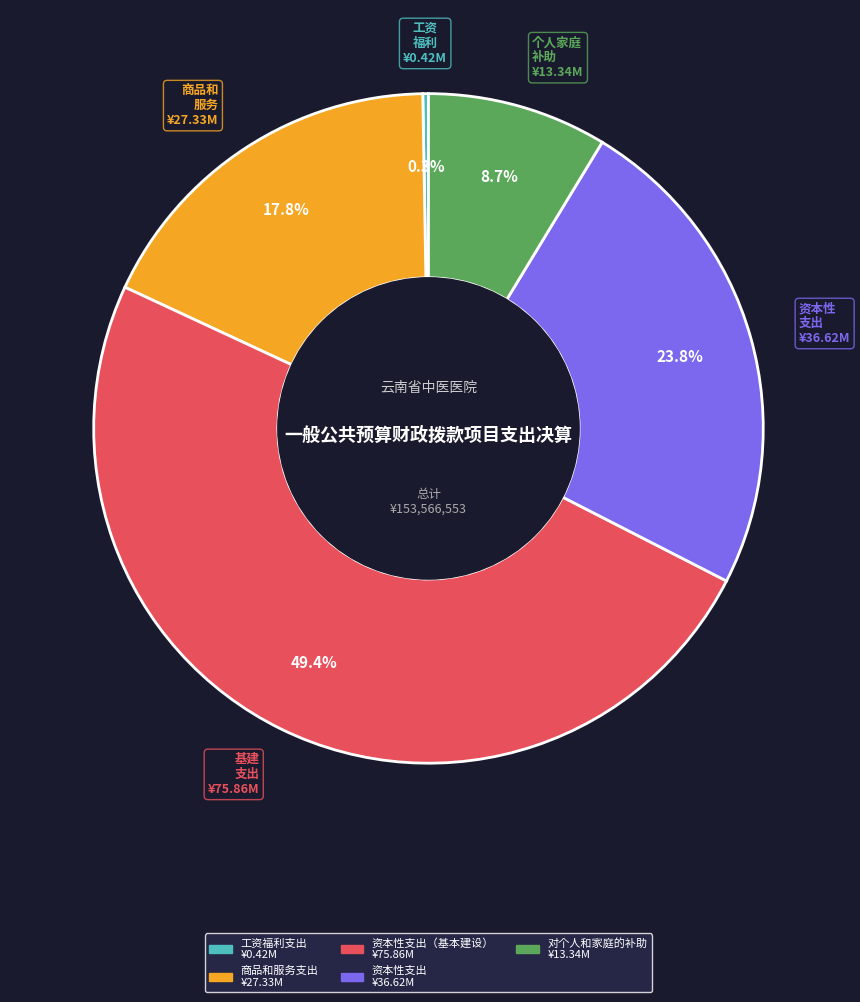

Does any single category account for the majority?

No